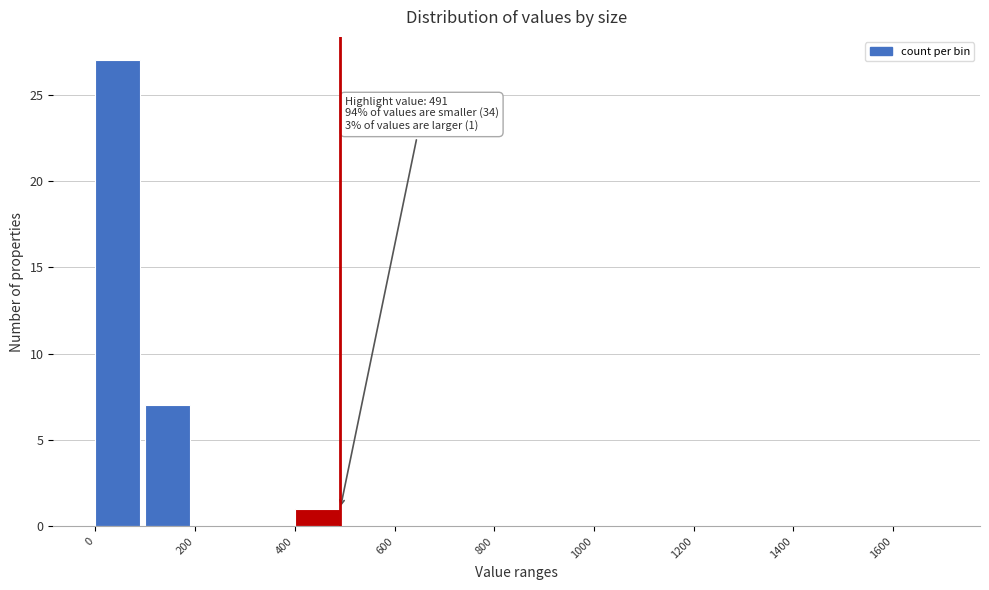

Which range on the x-axis has the tallest bar?

0 to 100